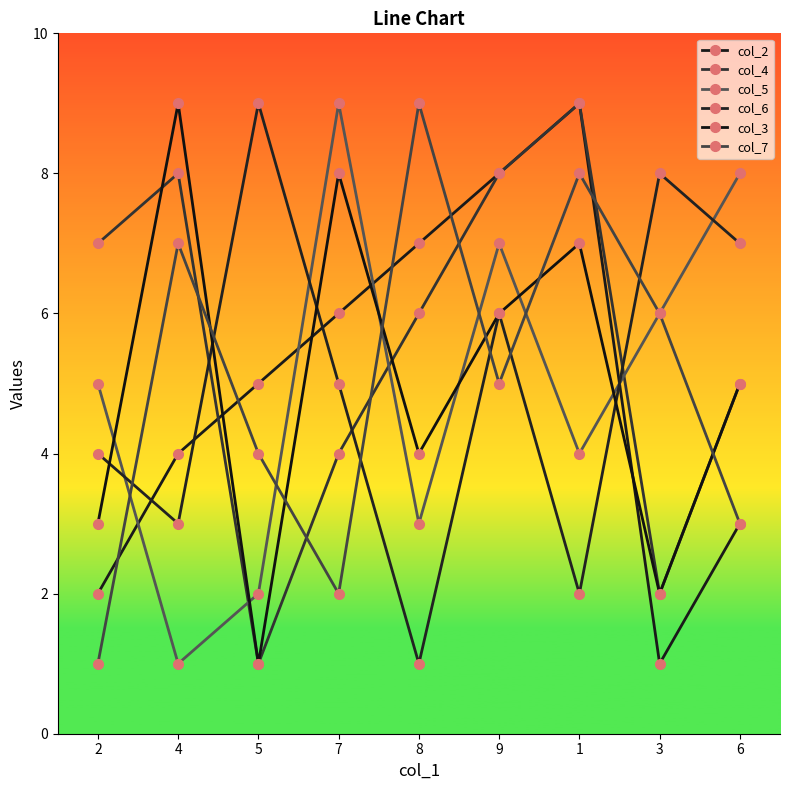

How many values in the col_2 series are below 5?

4